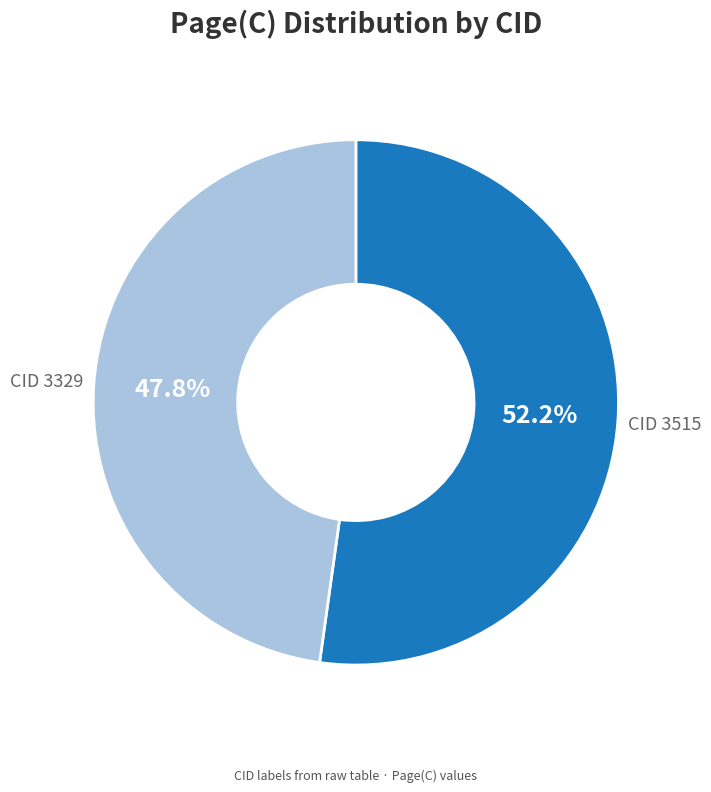

Is there any slice that represents more than half of the pie?

Yes